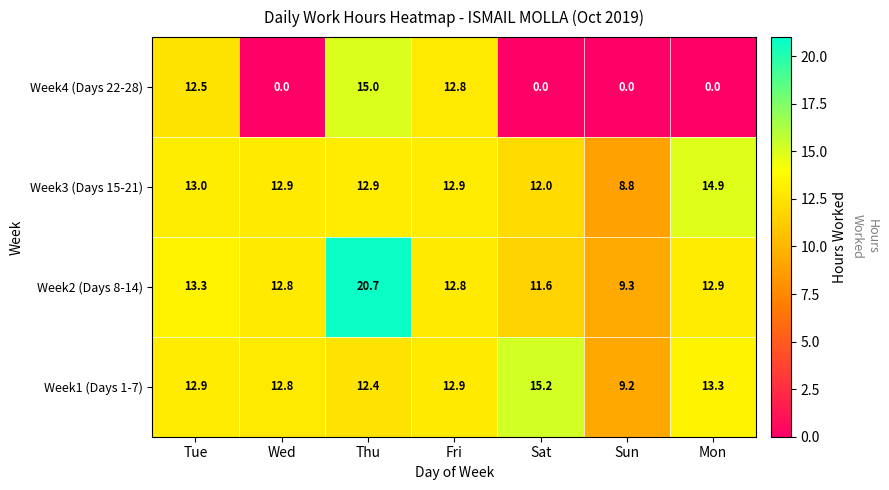

What is the difference between the maximum and minimum values in the Week4 (Days 22-28) series?

15.0